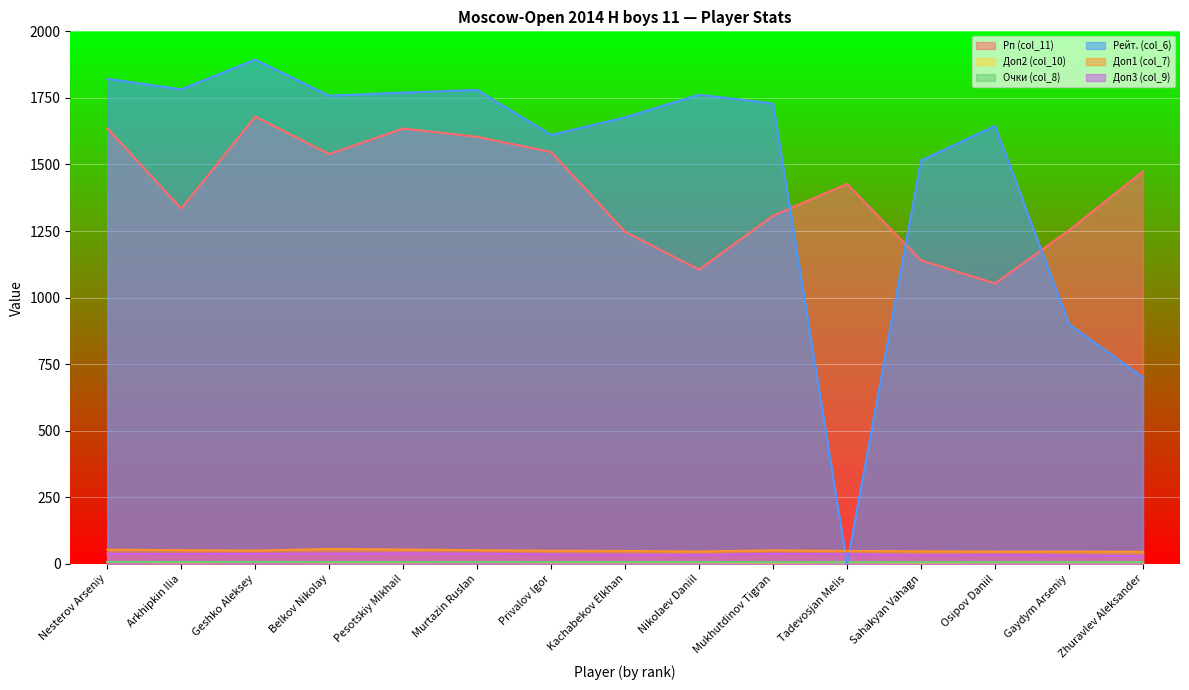

Where is Рп (col_11) nearest to the value 1366?

Arkhipkin Ilia